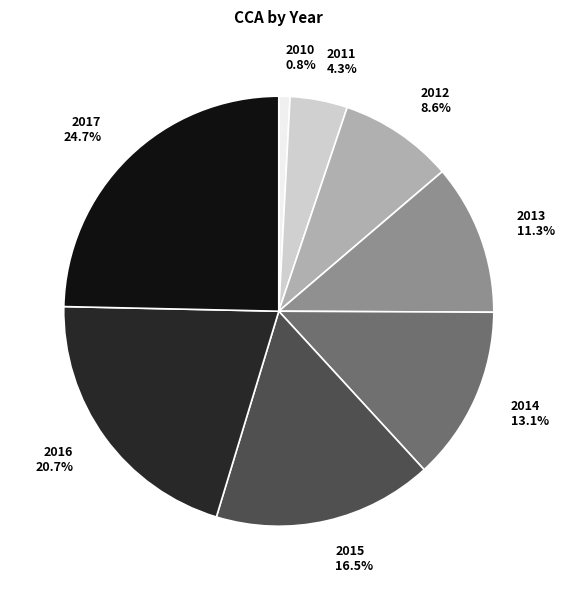

Is there a majority slice in this chart?

No